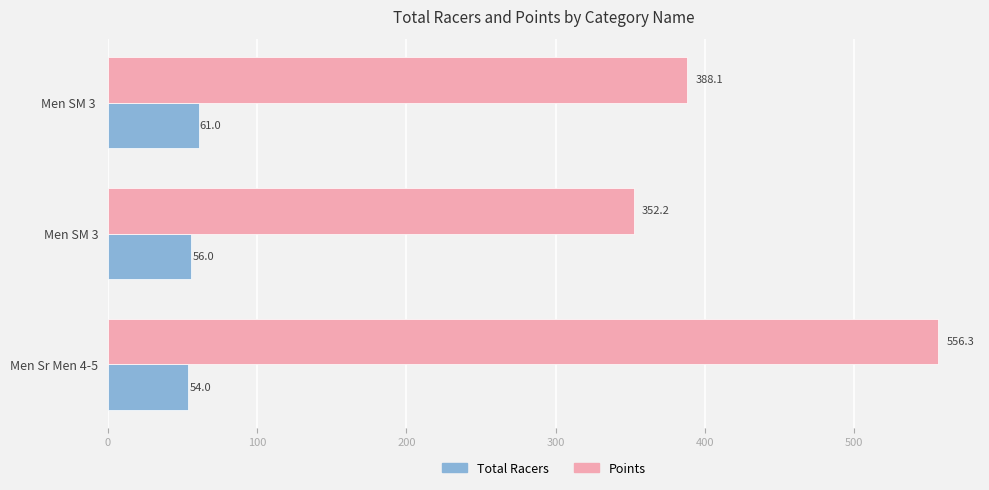

Which series changed the most between Men Sr Men 4-5 and Men SM 3?

Points